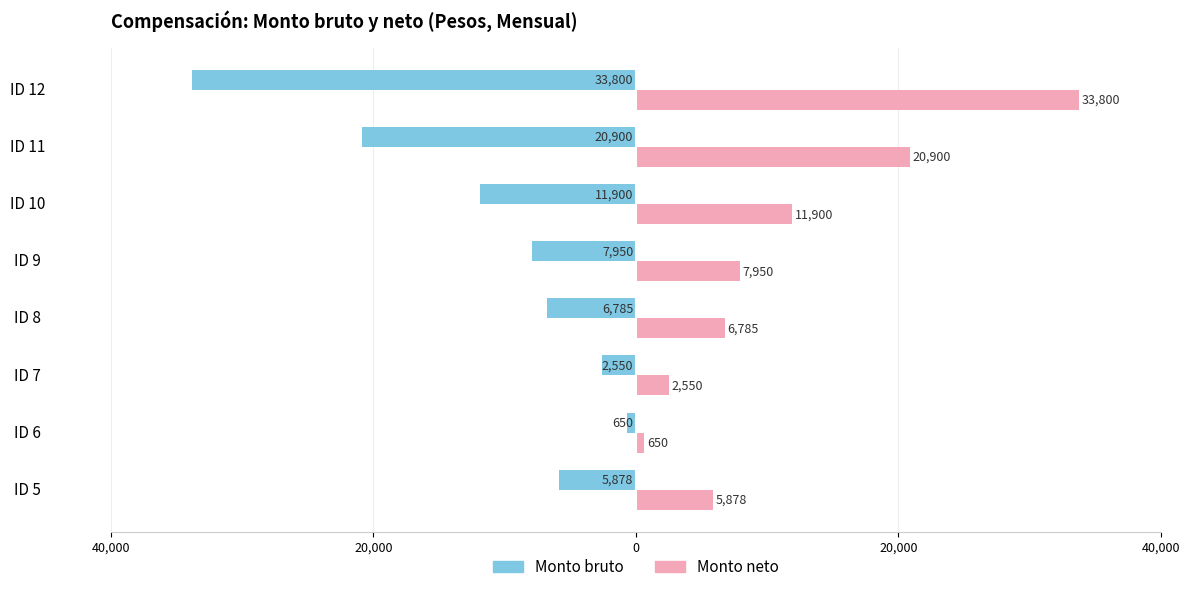

What is the highest value of the Monto neto series?

33800